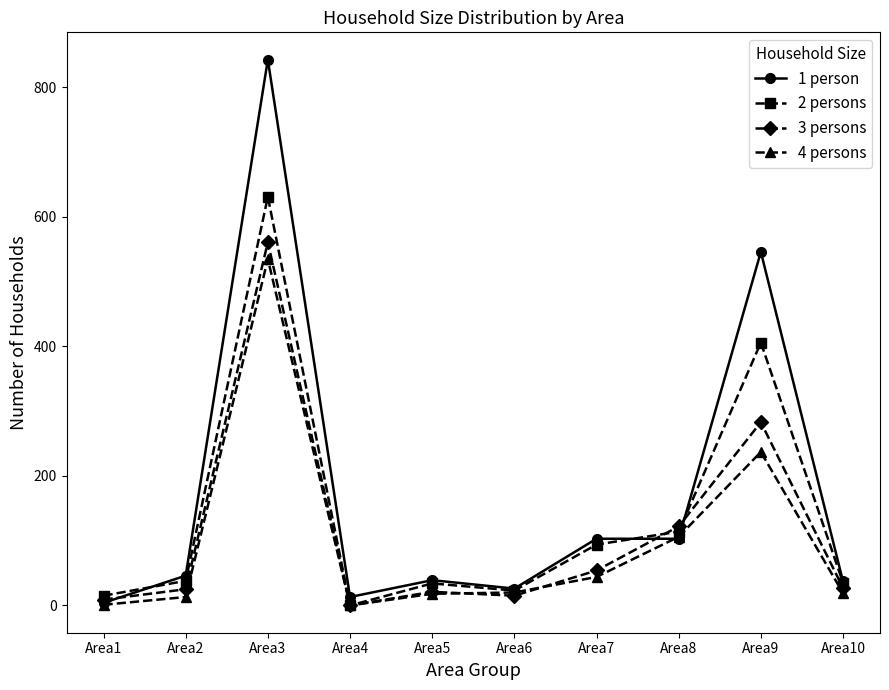

Is the value of 4 persons at Area4 greater than the value of 1 person at Area7?

No